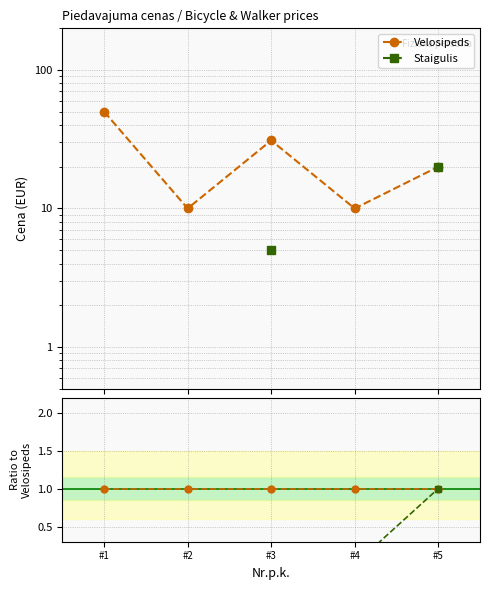

Rank the series by their average value, from highest to lowest.

Velosipeds, Staigulis